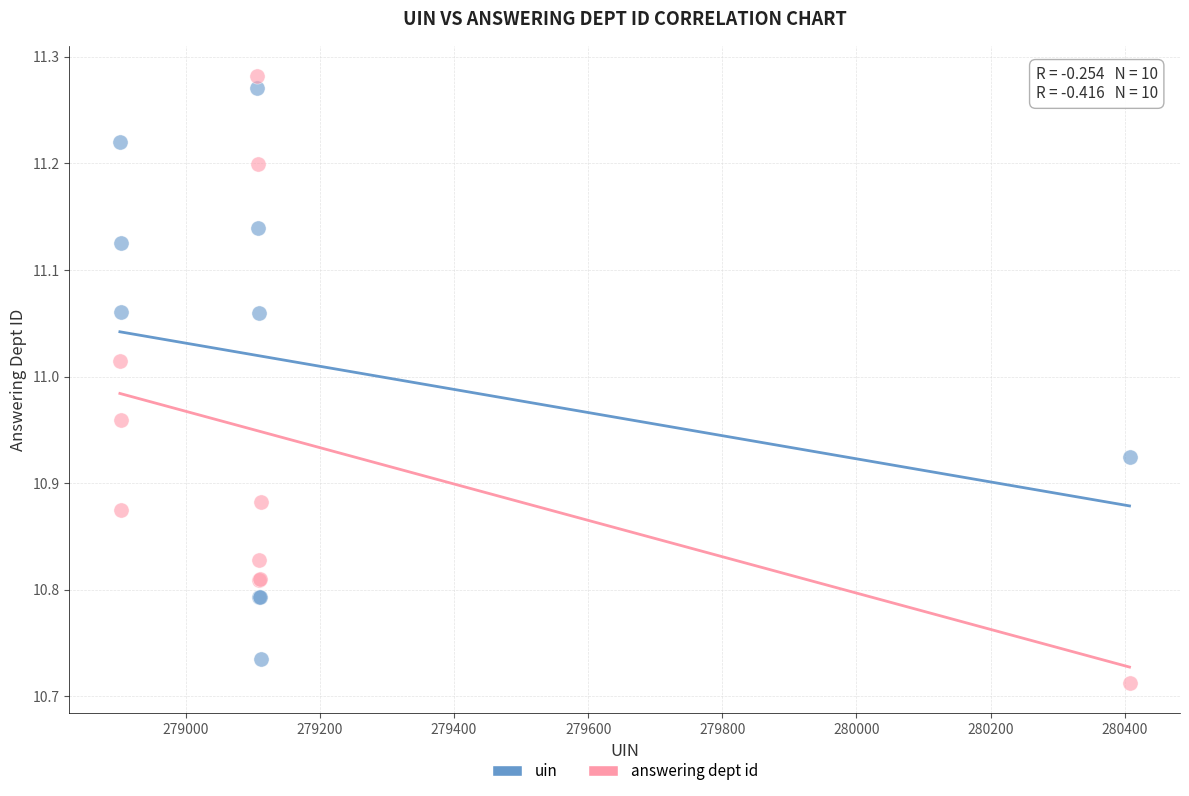

Which series has the widest spread of Y values?

answering dept id